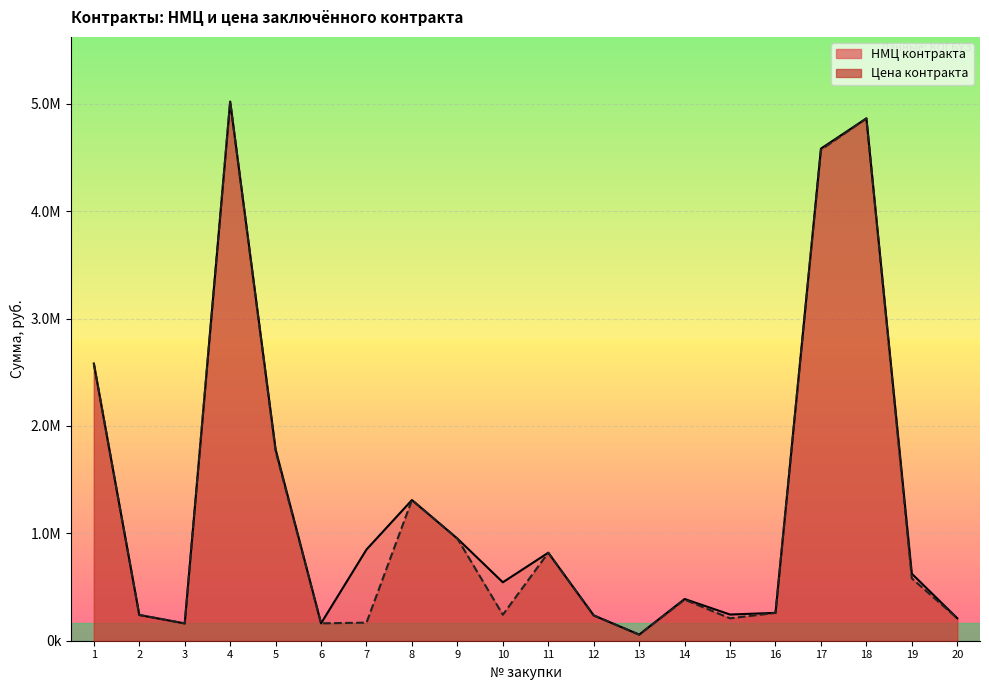

Is the value of Цена контракта at 15 greater than the value of НМЦ контракта at 3?

Yes